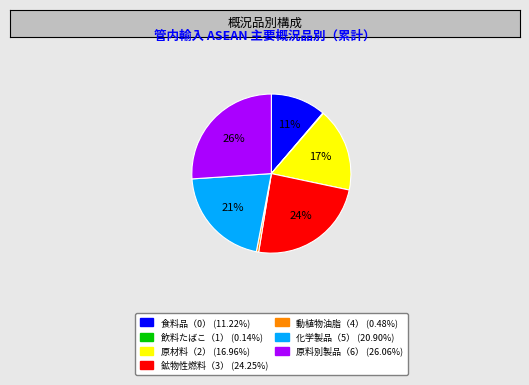

Is there a majority slice in this chart?

No